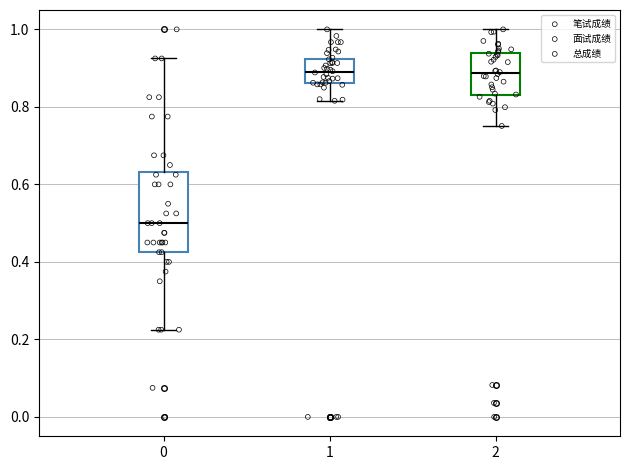

Comparing the boxes themselves (not the whiskers), which one is the tallest?

0